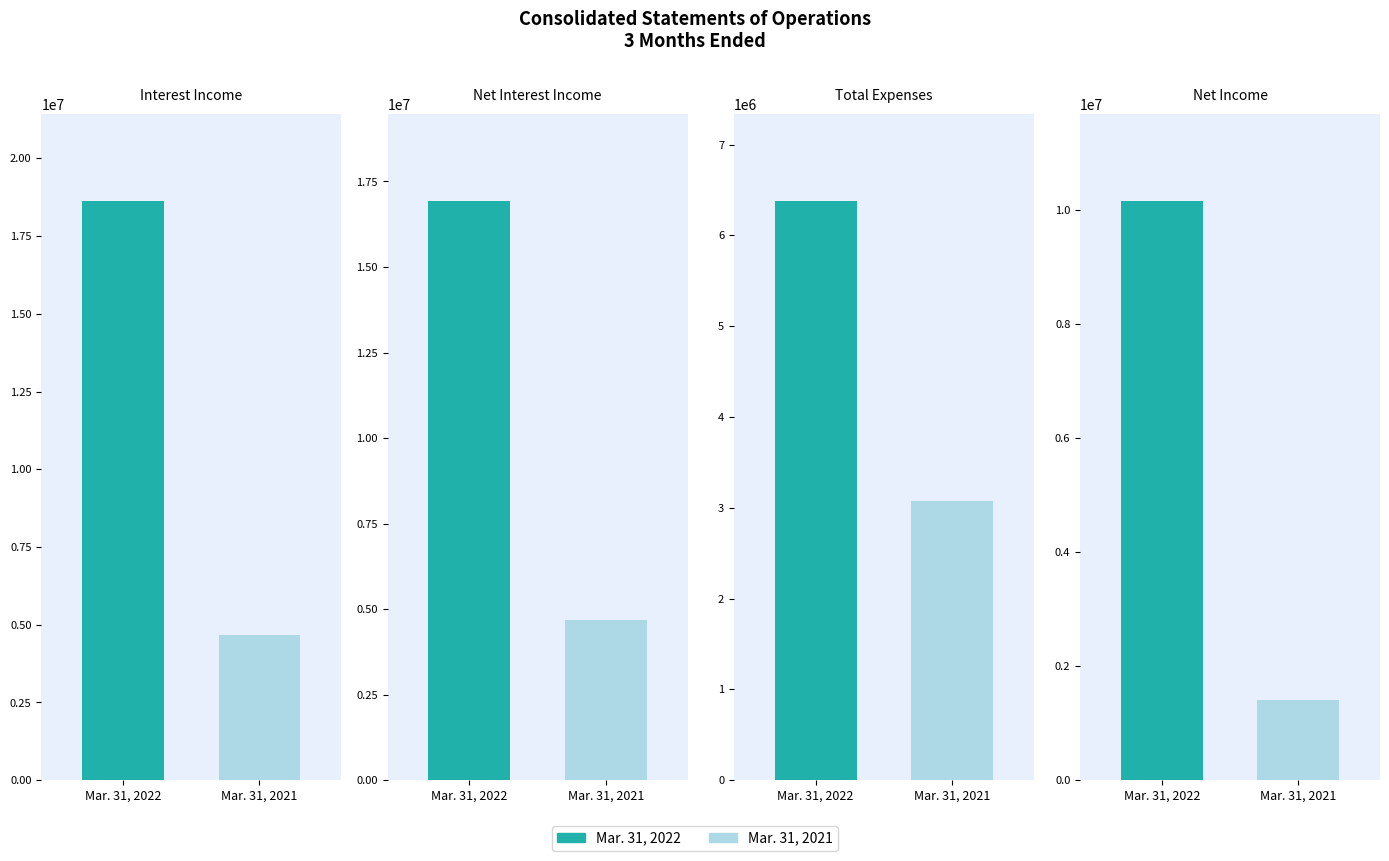

At which label is Mar. 31, 2021 closest to 3042880?

Total Expenses